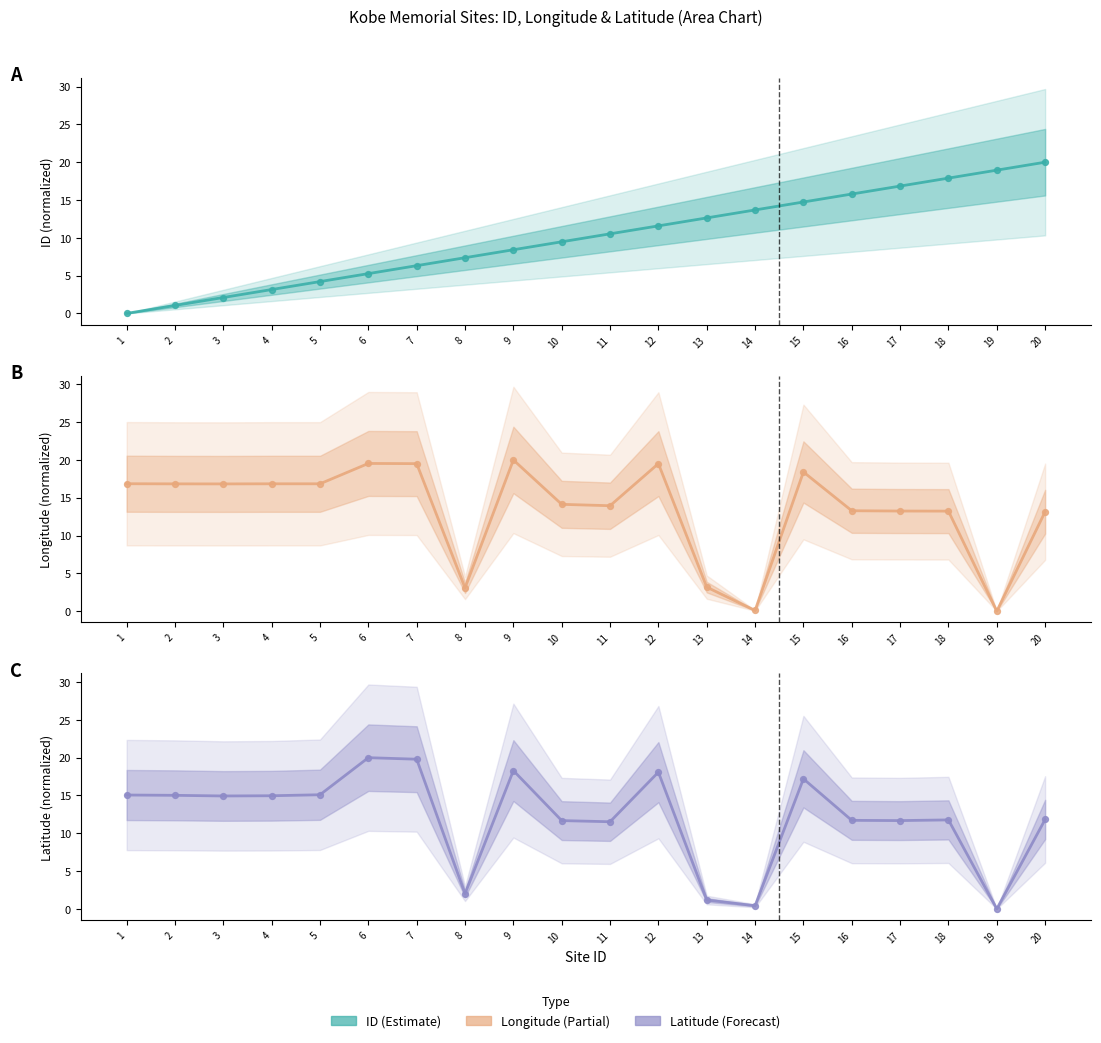

Which series reaches the minimum Y coordinate?

ID